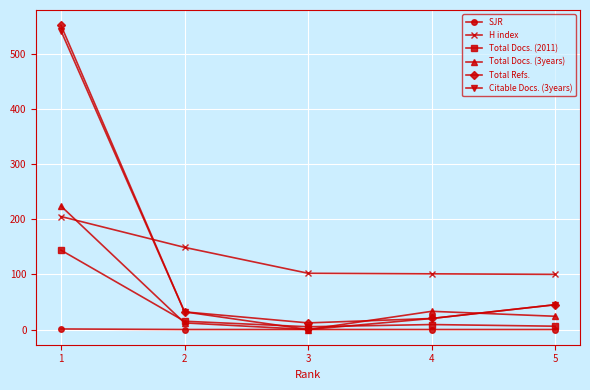

Is it true that Total Refs. equals 201 at 1?

False